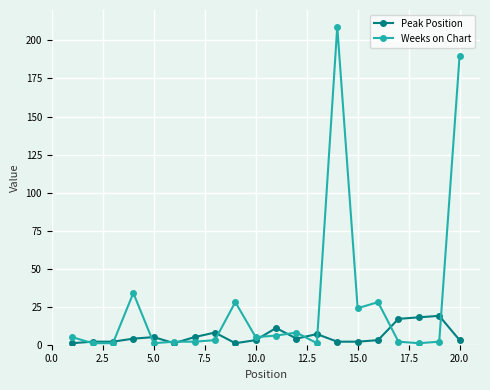

What is the highest value of the Peak Position series?

19